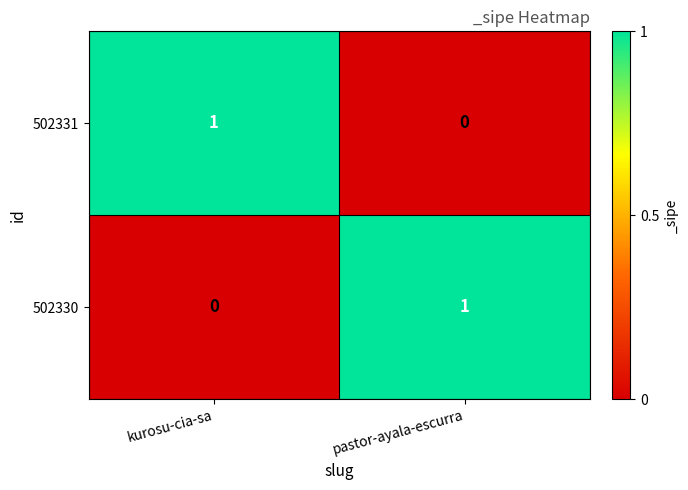

Is the value of 502330 at pastor-ayala-escurra greater than the value of 502331 at pastor-ayala-escurra?

Yes